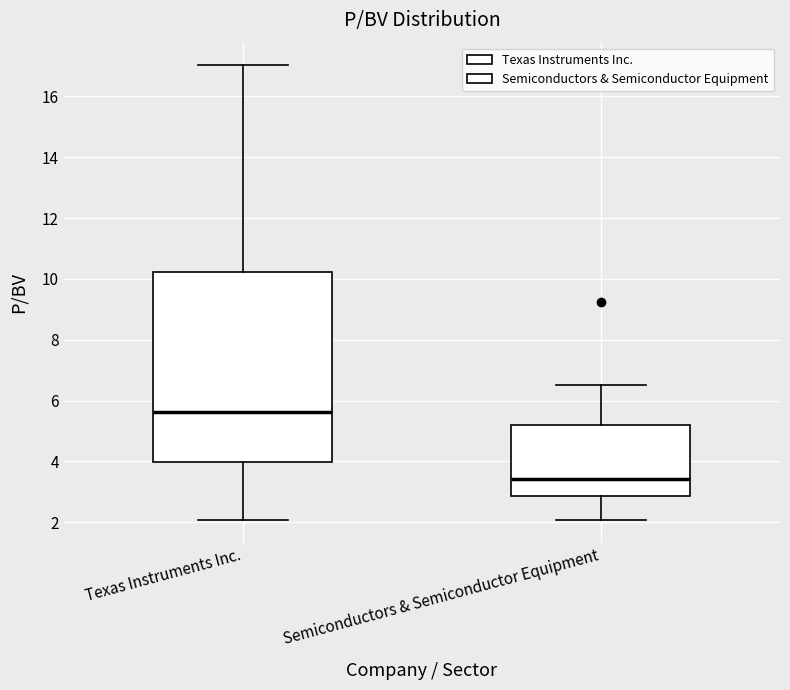

Reading left to right, transcribe this box plot: for each box, give where its median line is, the range the box spans, and where its two whiskers end, as read against the y-axis. The values are not printed on the chart, so give them approximately, as read against the axis.

Texas Instruments Inc.: median 5.6, box 4.0 to 10.2, whiskers 2.0 to 17.0
Semiconductors & Semiconductor Equipment: median 3.4, box 2.8 to 5.2, whiskers 2.0 to 6.6